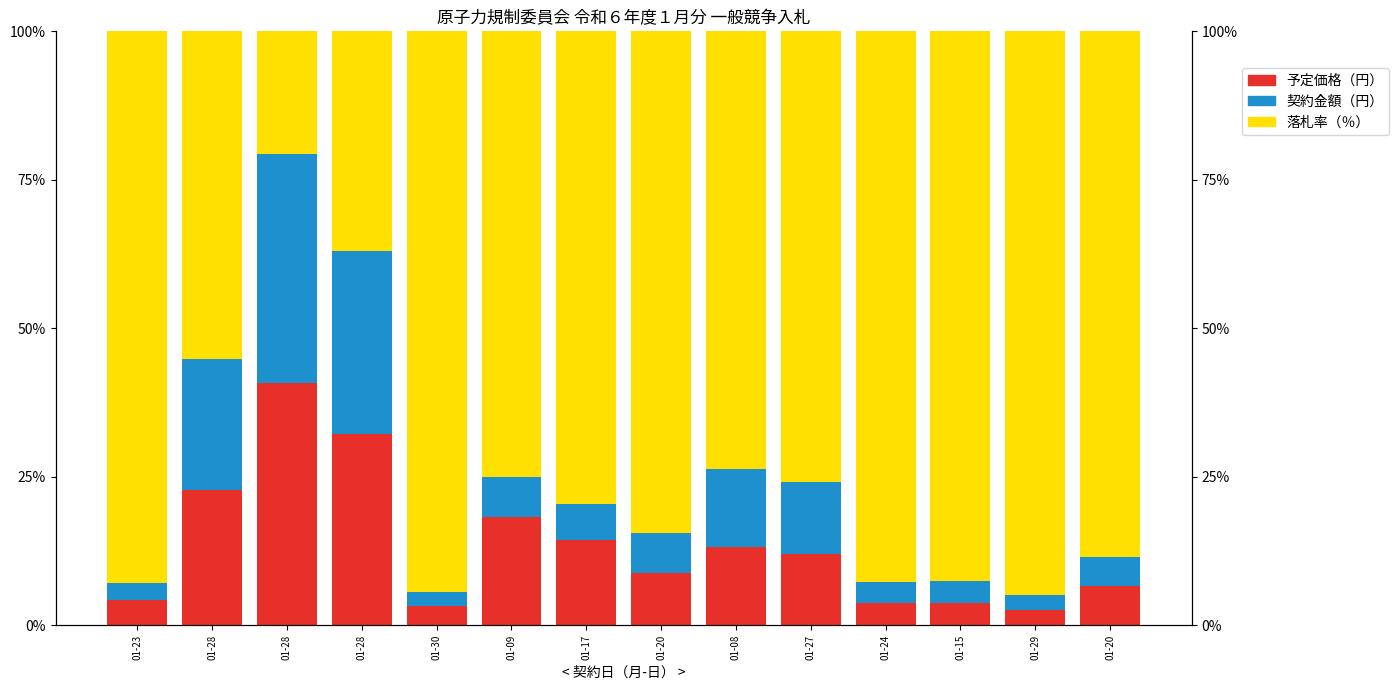

What is the highest value of the 契約金額（円） series?

0.4